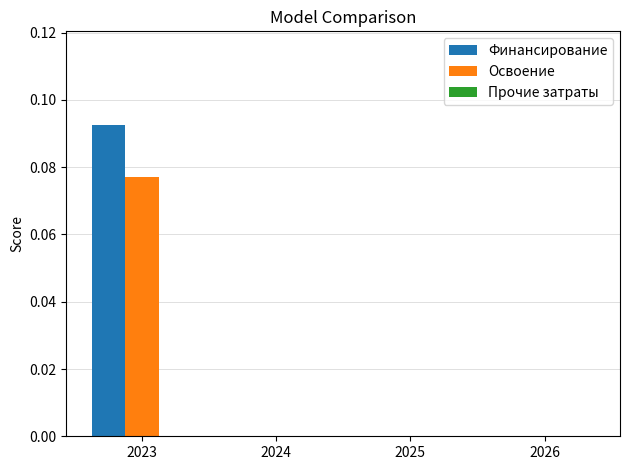

Between 2023 and 2026, which series saw the biggest shift?

Финансирование